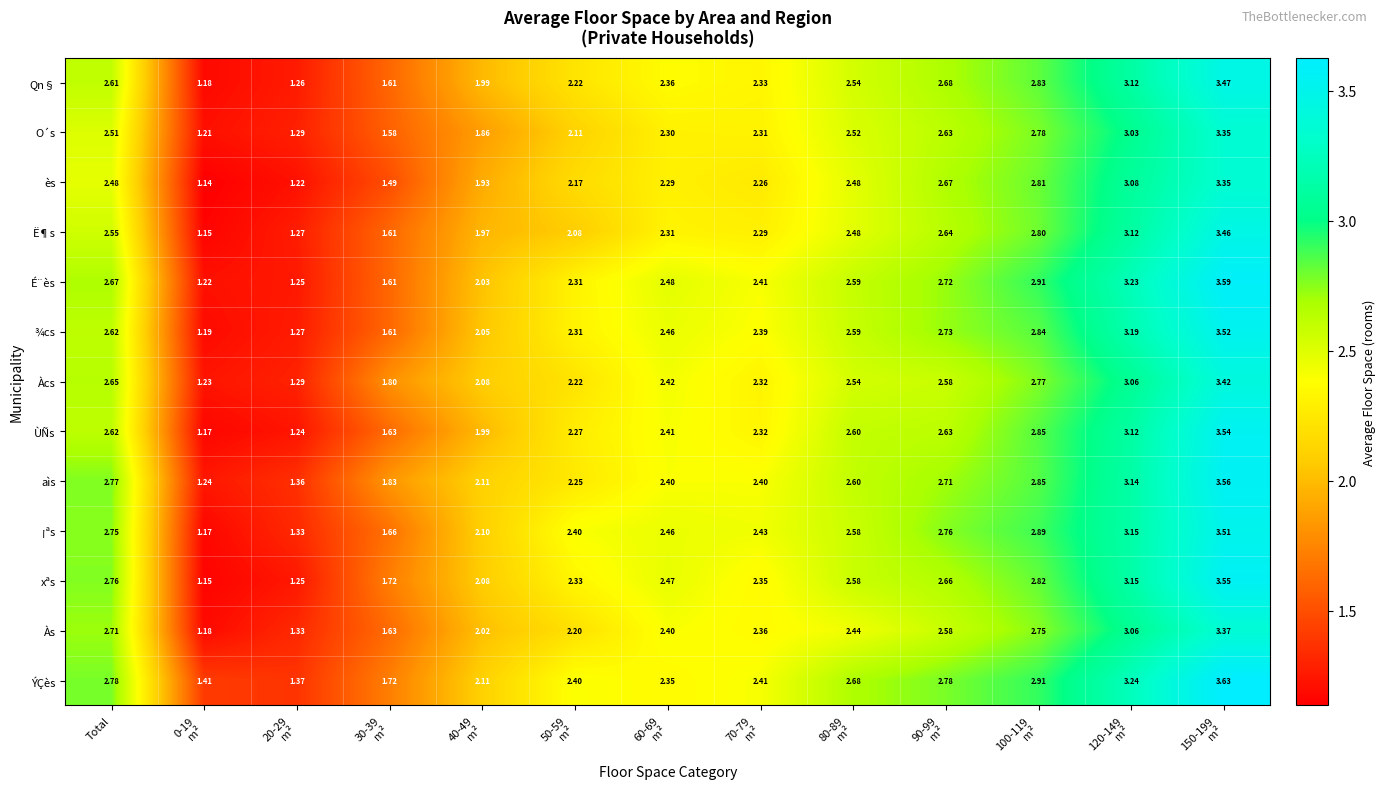

Which series has the largest total across all categories?

ÝÇès